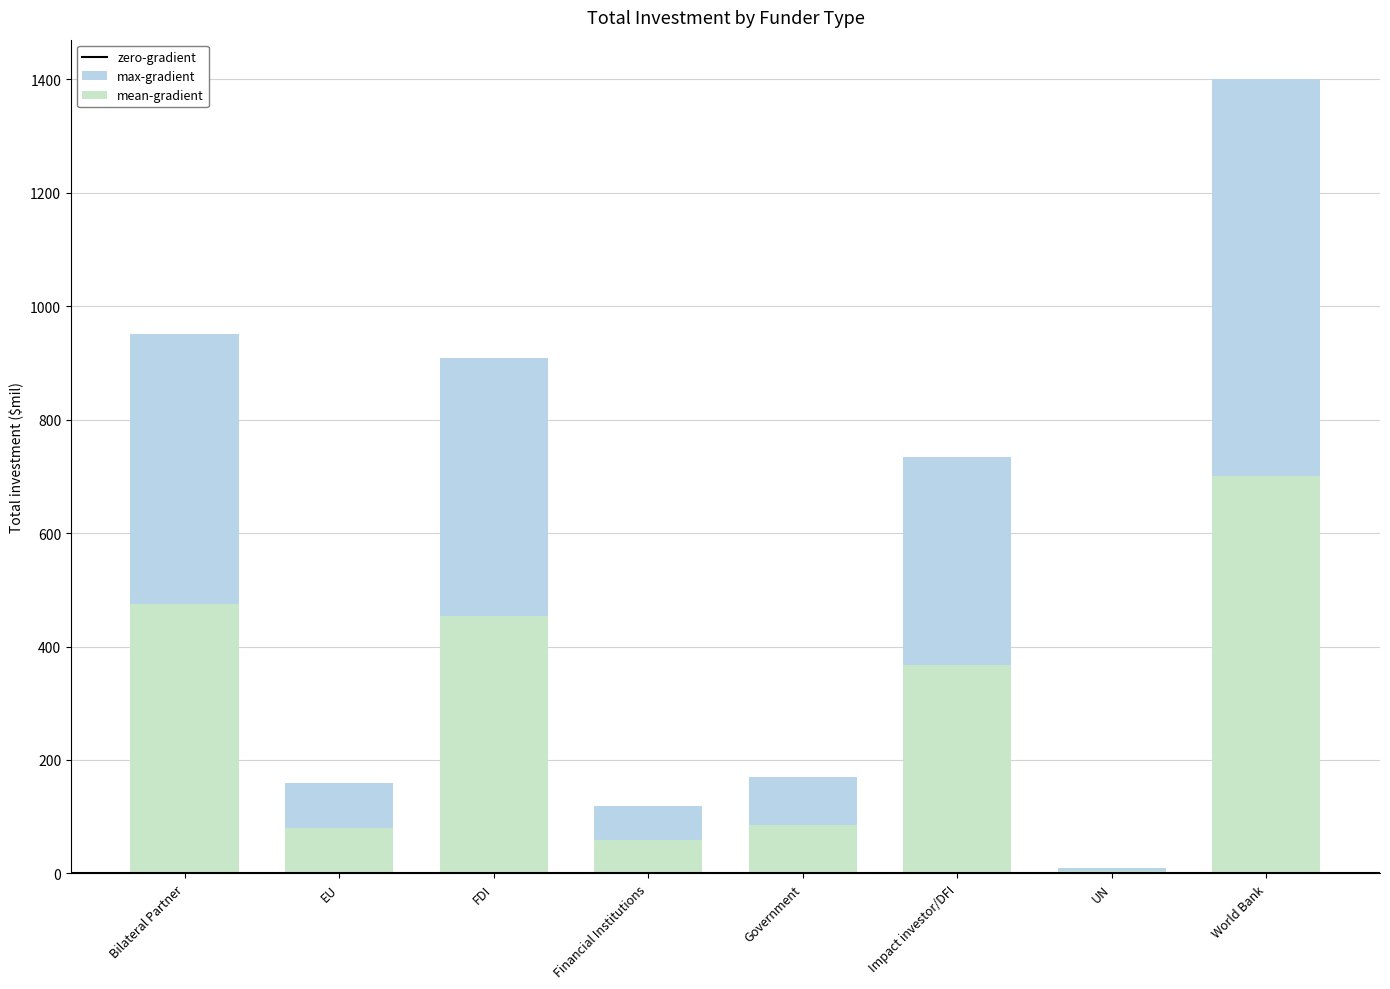

Which category has the lowest value across all series?

UN